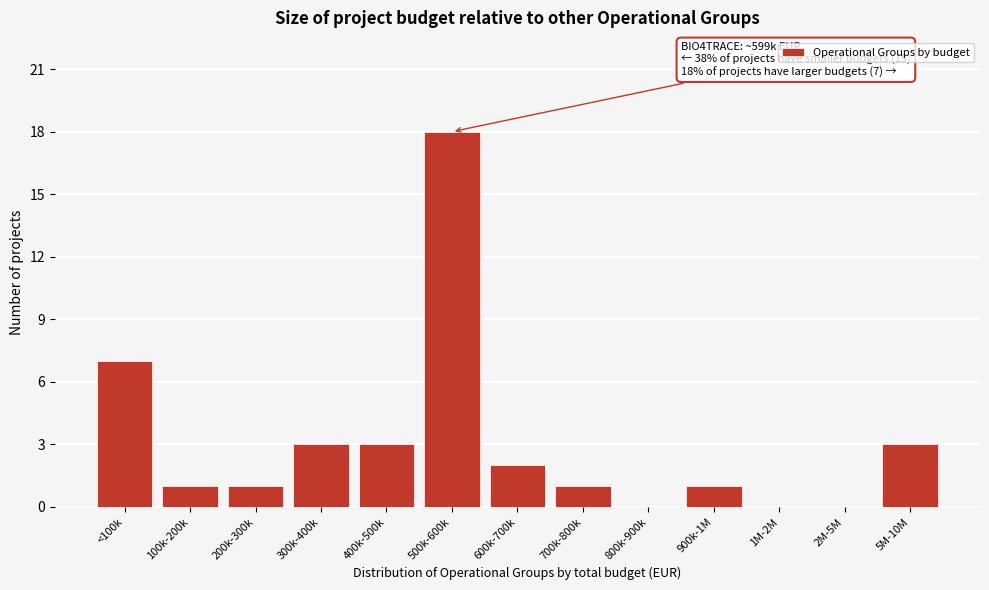

Reading left to right, what are all the values shown in this chart?

<100k=7	100k-200k=1	200k-300k=1	300k-400k=3	400k-500k=3	500k-600k=18	600k-700k=2	700k-800k=1	800k-900k=0	900k-1M=1	1M-2M=0	2M-5M=0	5M-10M=3